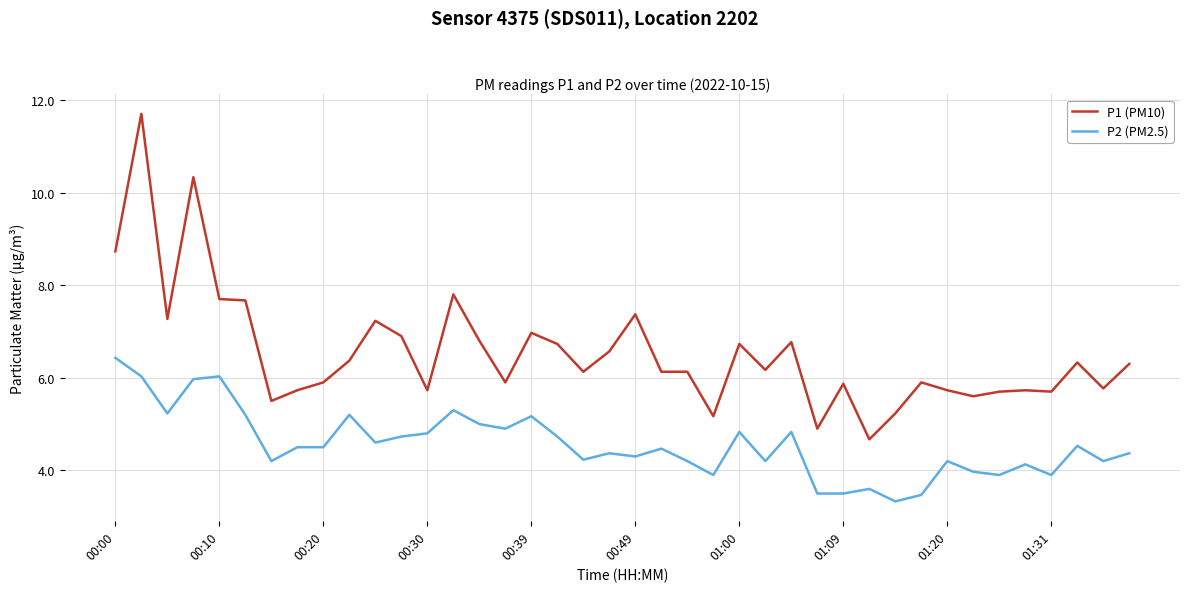

True or false: P2 (PM2.5) and P1 (PM10) intersect in this chart.

False